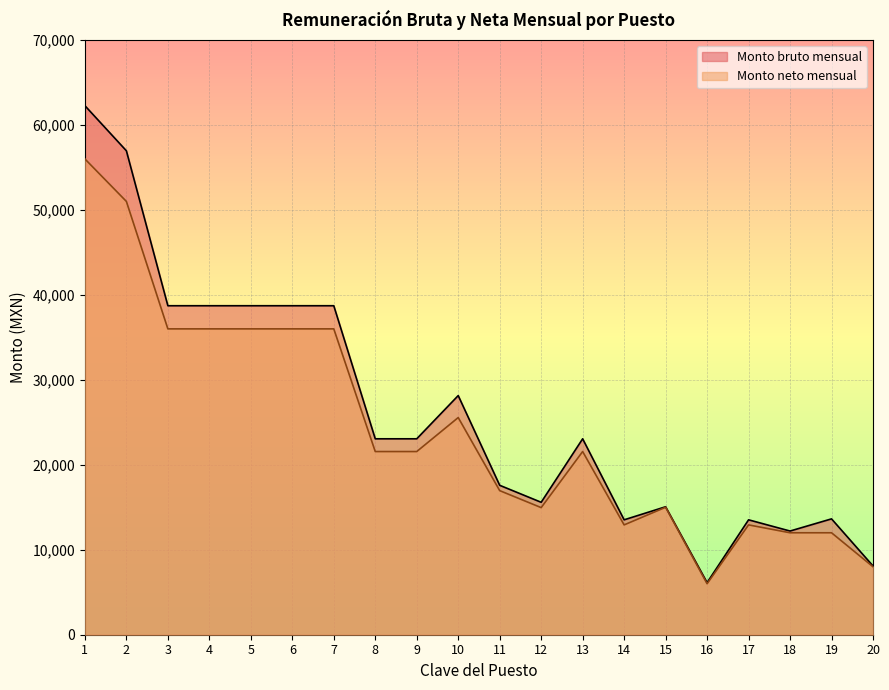

True or false: Monto bruto mensual and Monto neto mensual cross at least once.

False